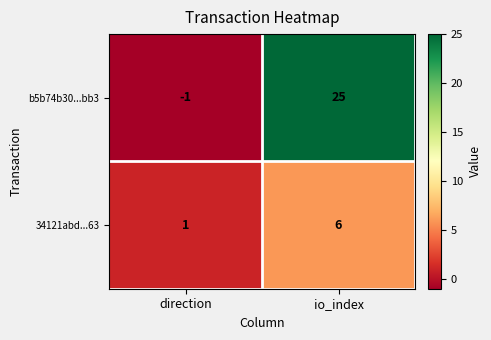

Between io_index and direction, which is larger?

io_index